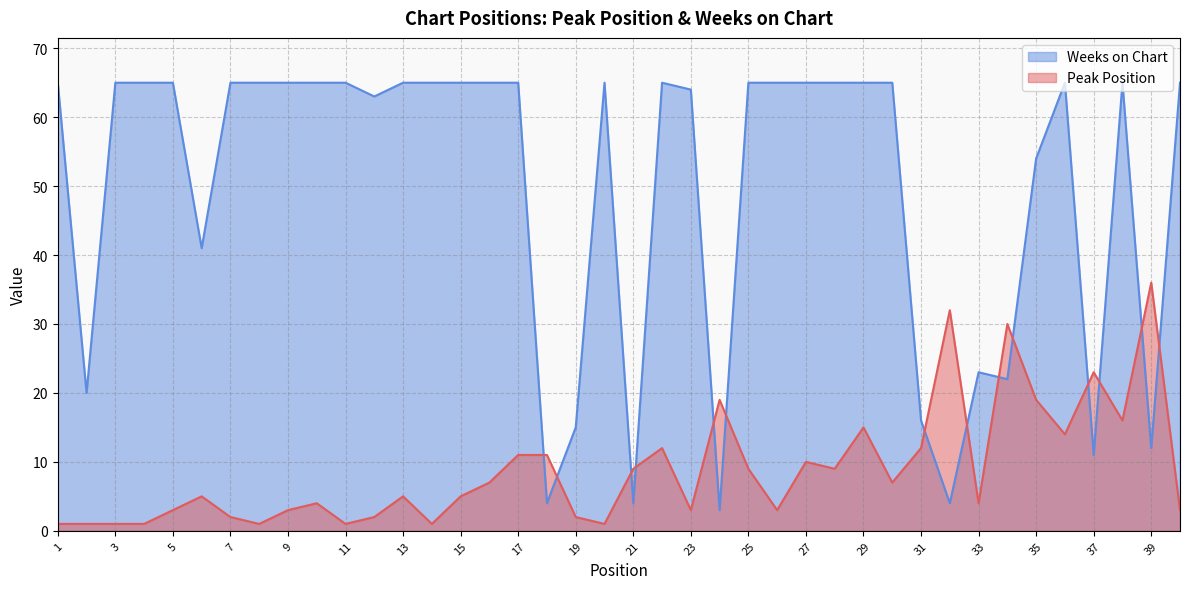

At which category does the chart reach its minimum across all series?

1